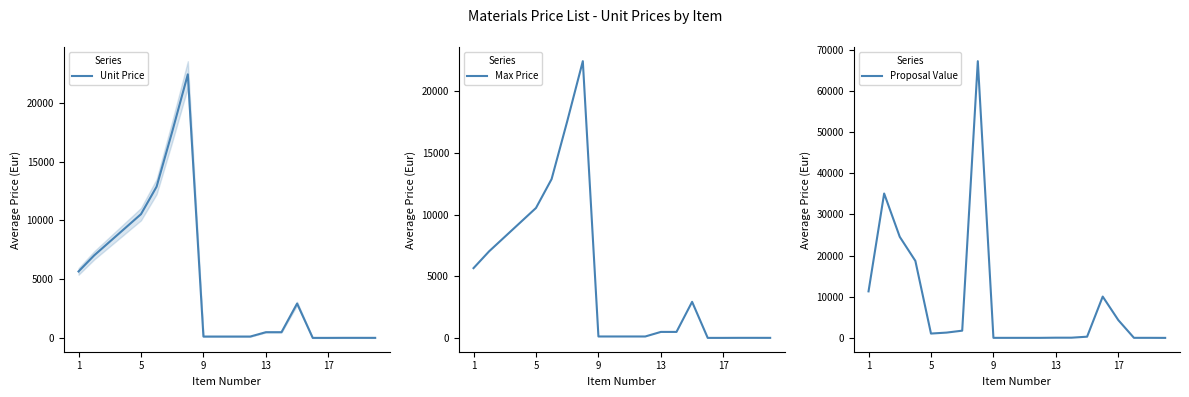

True or false: Max Price has a value of 3.3 at 17.

True